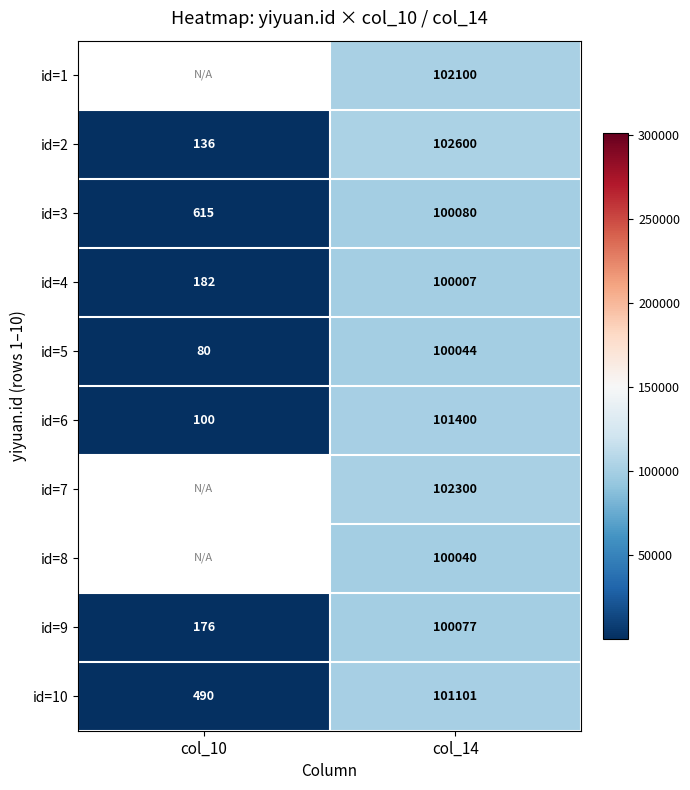

What is the approximate value of id=10 at col_10, to the nearest 50?

500